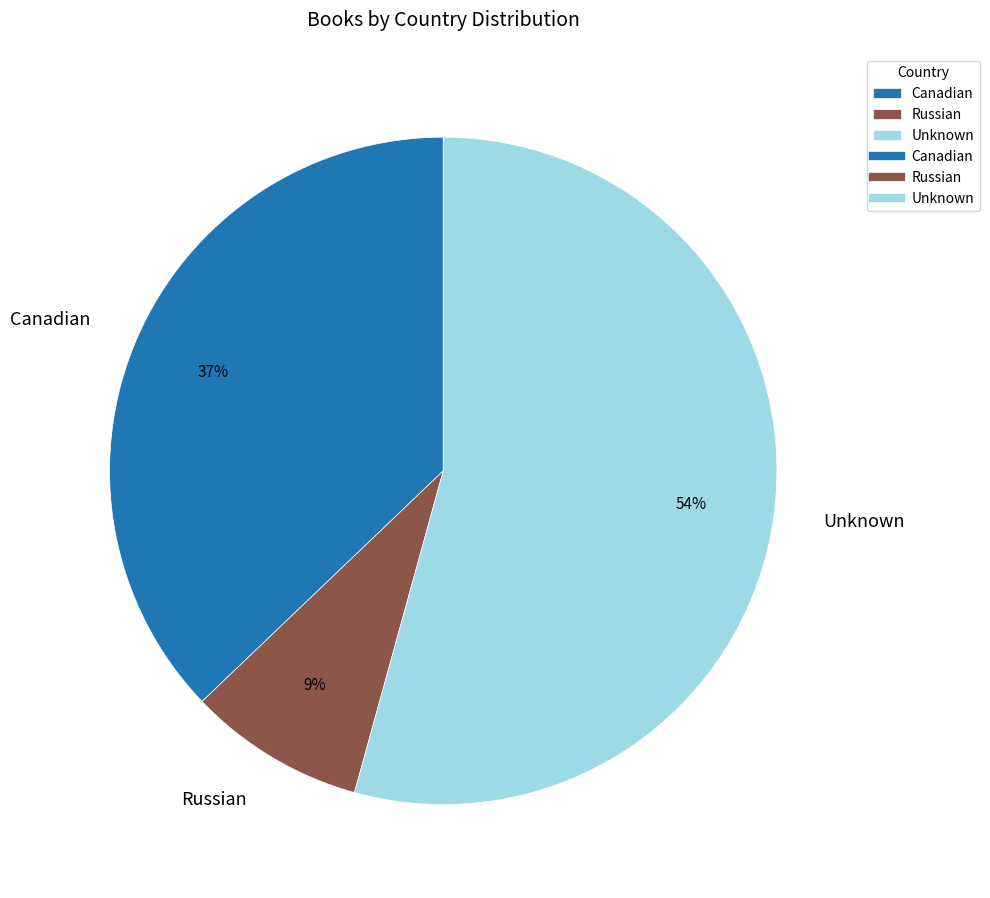

Do Russian and Canadian together represent more than half of the pie?

No